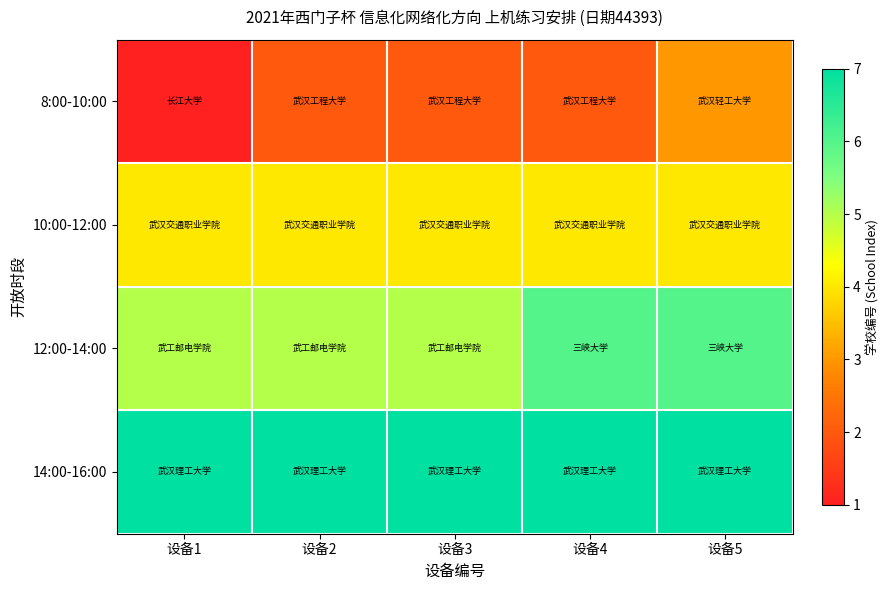

How many data points does each series have?

5